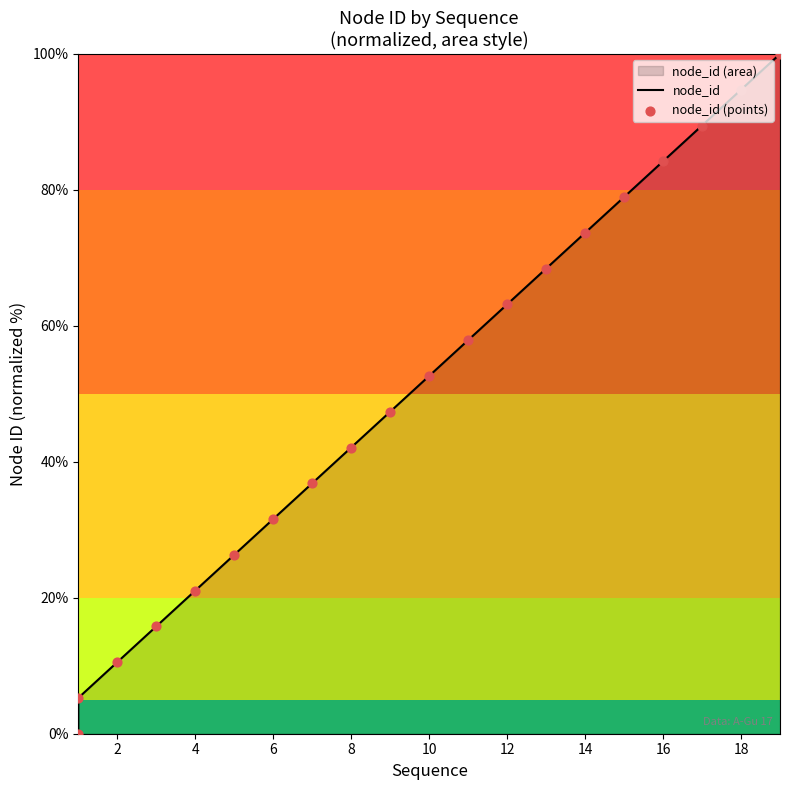

Which series contains the highest Y value?

node_id